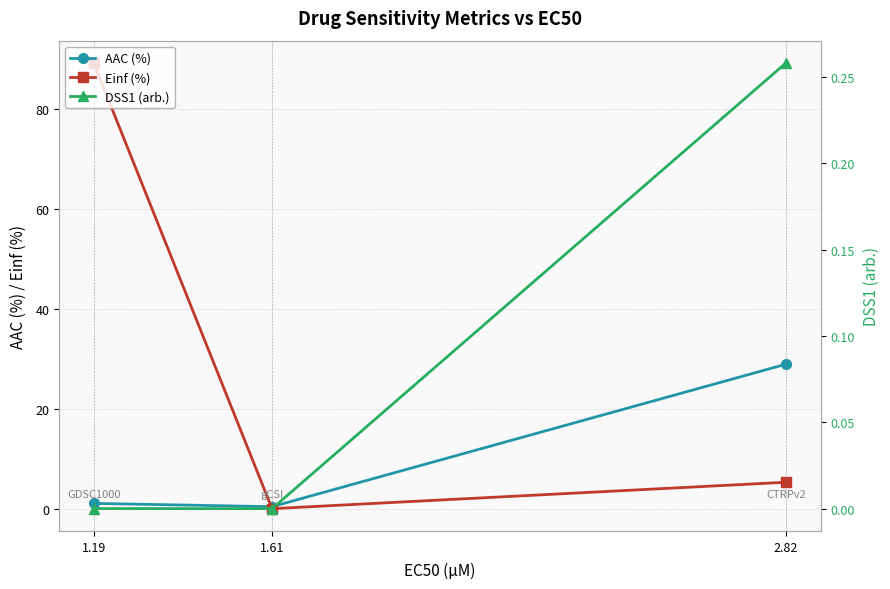

What is the average value of the Einf (%) series?

31.5